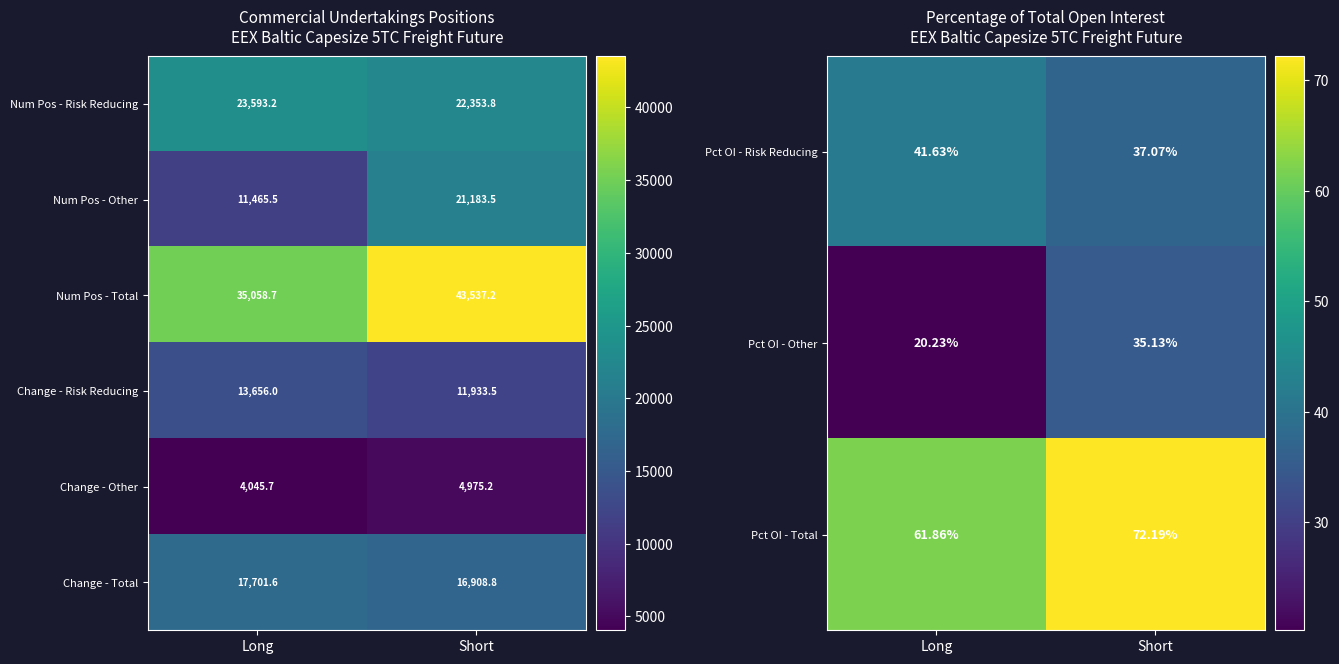

At which category is the sum across all series the highest?

Long